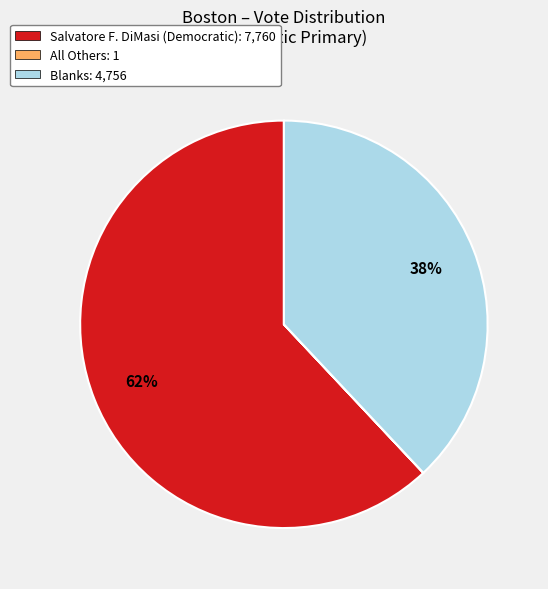

Which slice is the largest?

Salvatore F. DiMasi (Democratic): 7,760